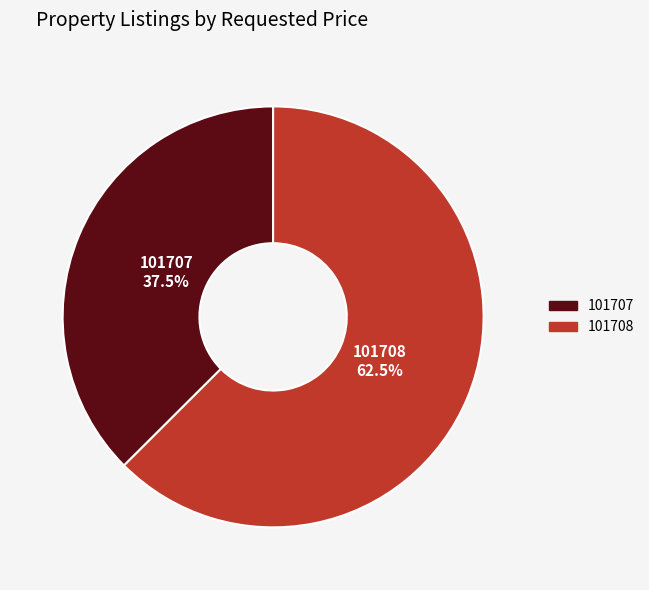

What is the total percentage of 101708 and 101707?

100.0%